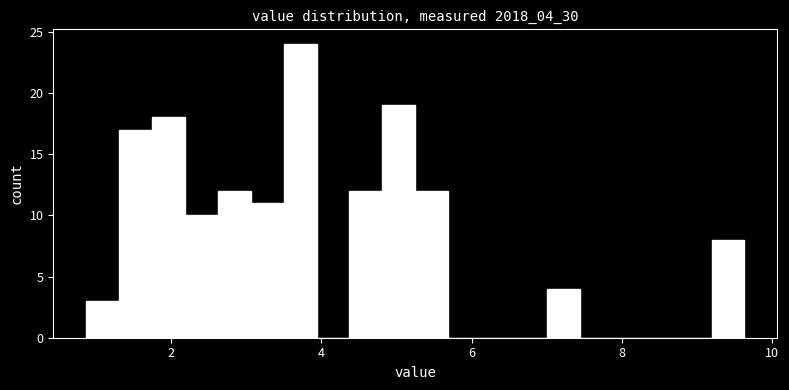

Read against the x-axis, roughly where is the centre of the tallest bar?

3.8